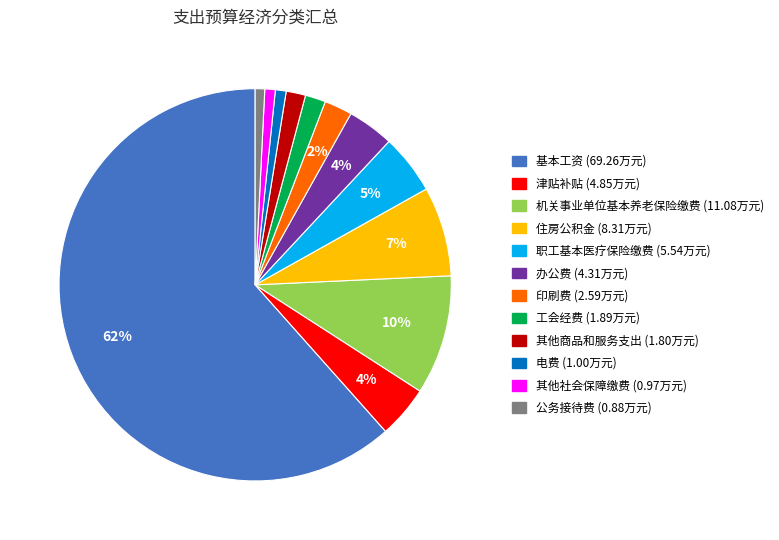

Do 基本工资 and 职工基本医疗保险缴费 together represent more than half of the pie?

Yes